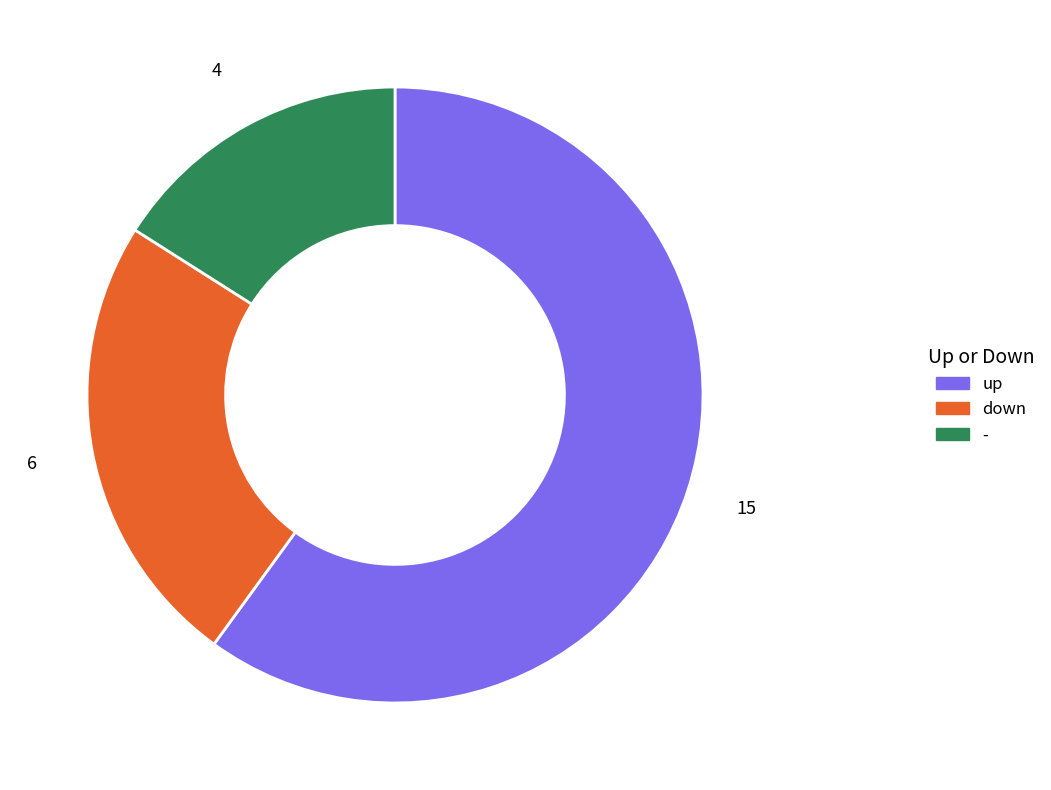

Which has a higher value, up or down?

up